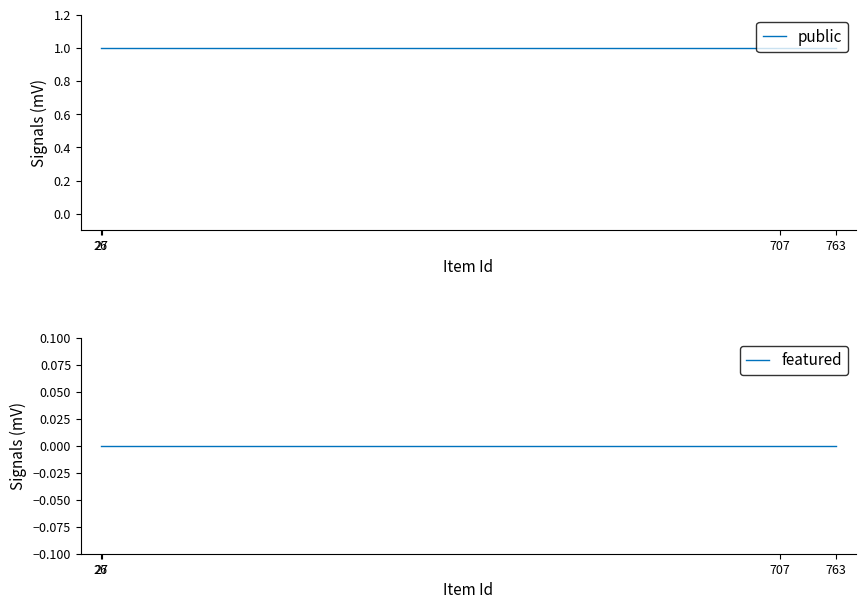

At which label is public closest to 1?

26